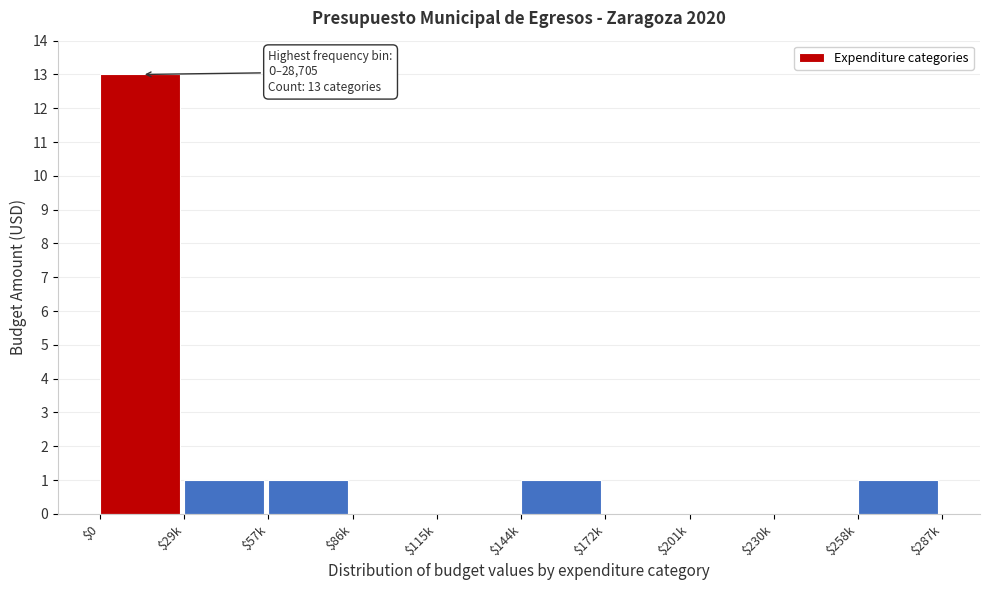

What is the sum of all values?

17